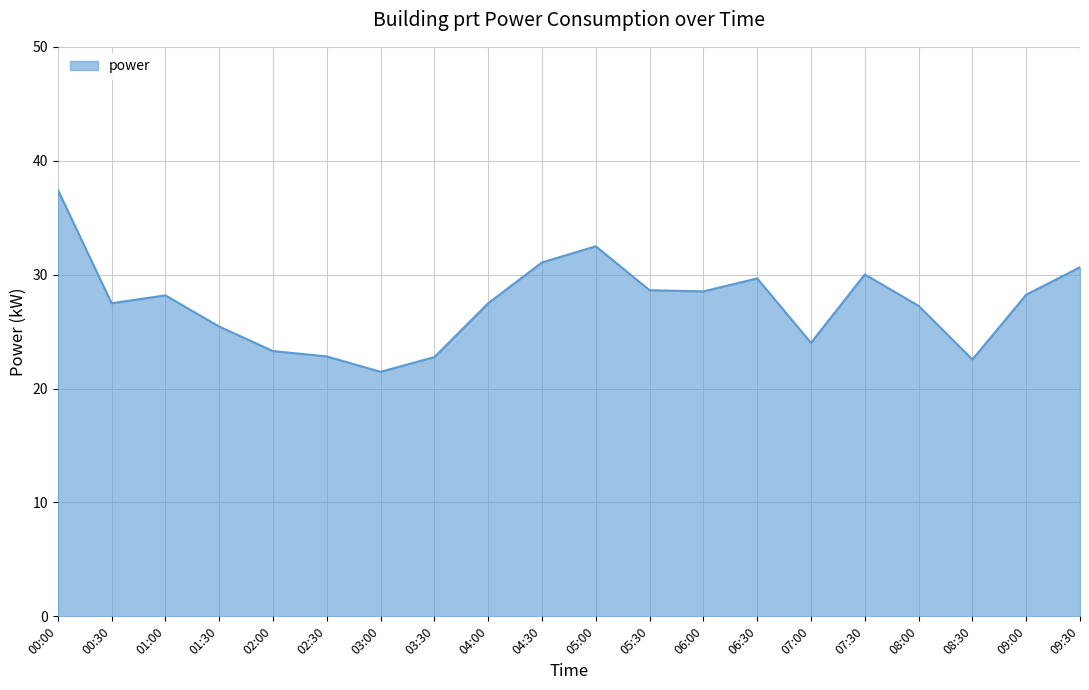

How many values are below 28?

10